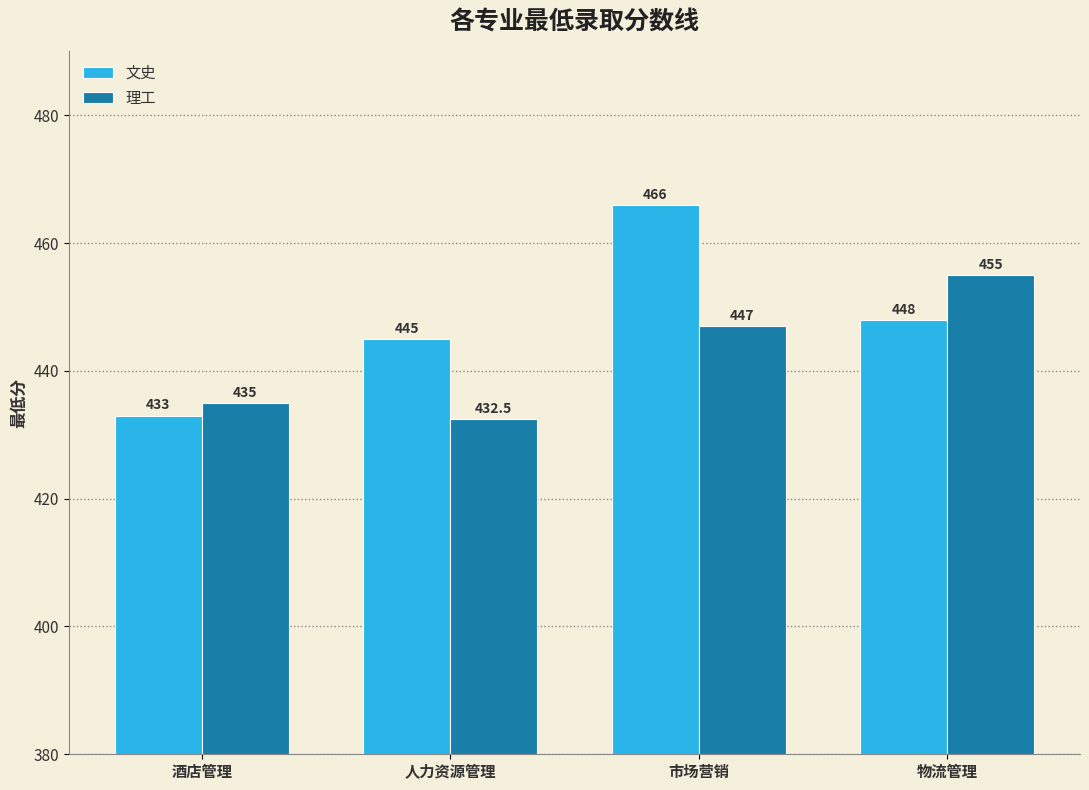

At how many categories does at least one series exceed 441?

3